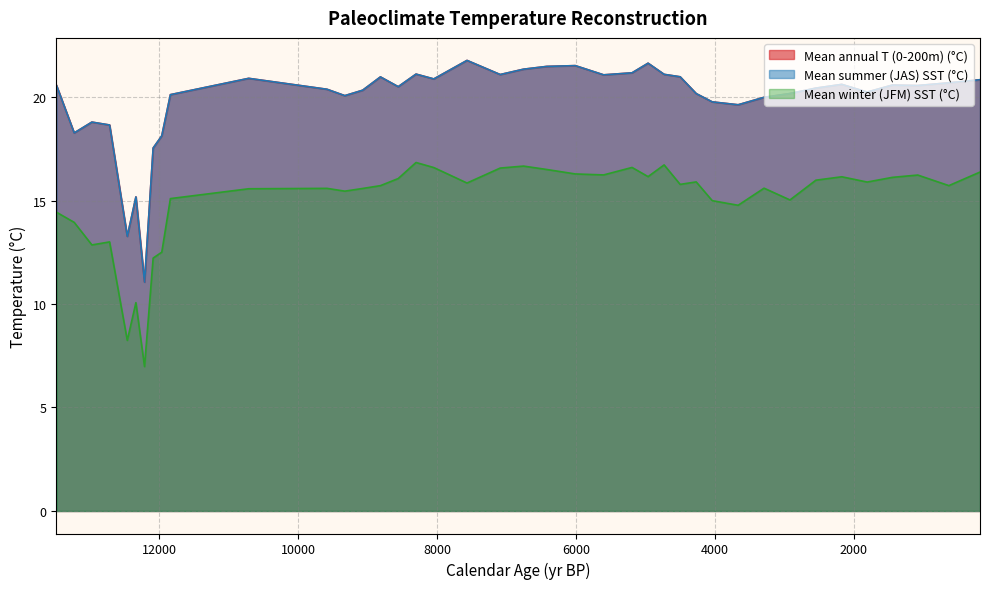

Which series changed the most between 4960 and 7090?

Mean annual T (0-200m) (°C)